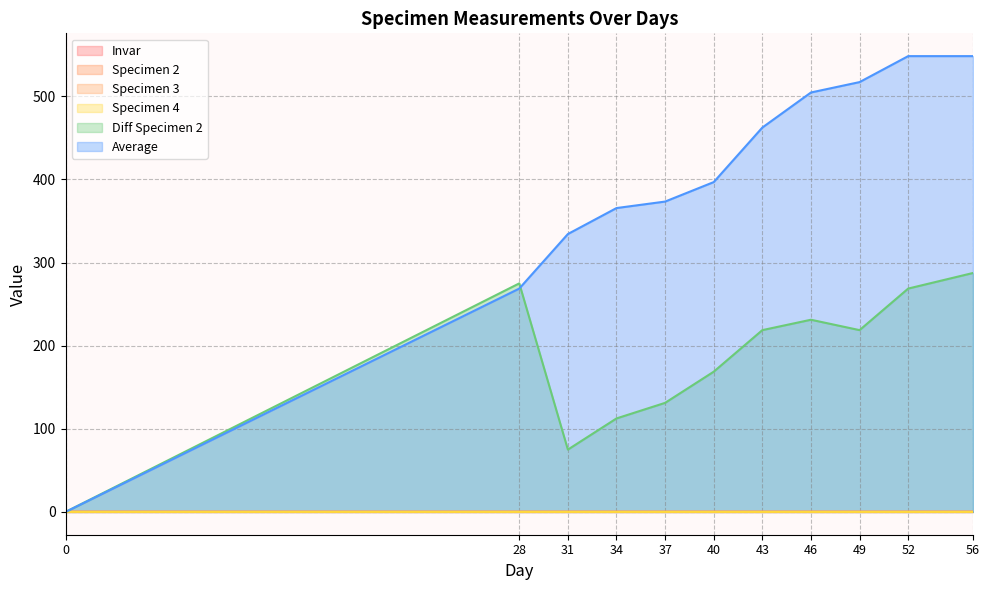

List the labels in order of Average value, largest first.

52, 56, 49, 46, 43, 40, 37, 34, 31, 28, 0